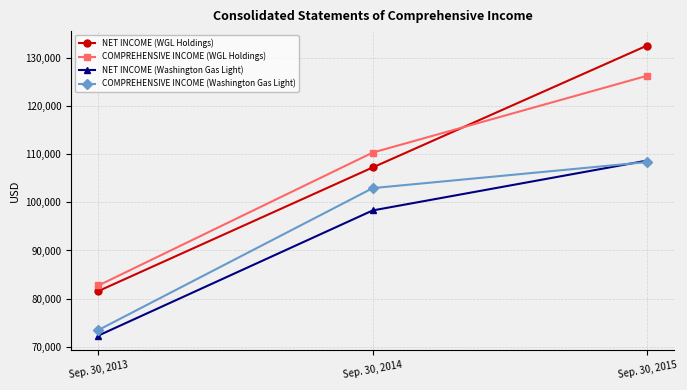

Between Sep. 30, 2014 and Sep. 30, 2015, which series saw the biggest shift?

NET INCOME (WGL Holdings)